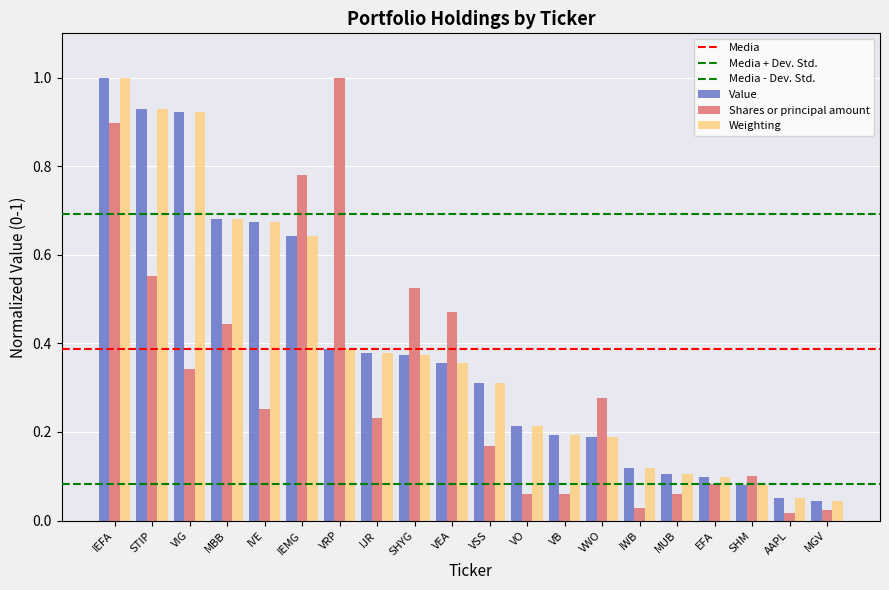

The value of Weighting at IEFA is 1.3. True or false?

False